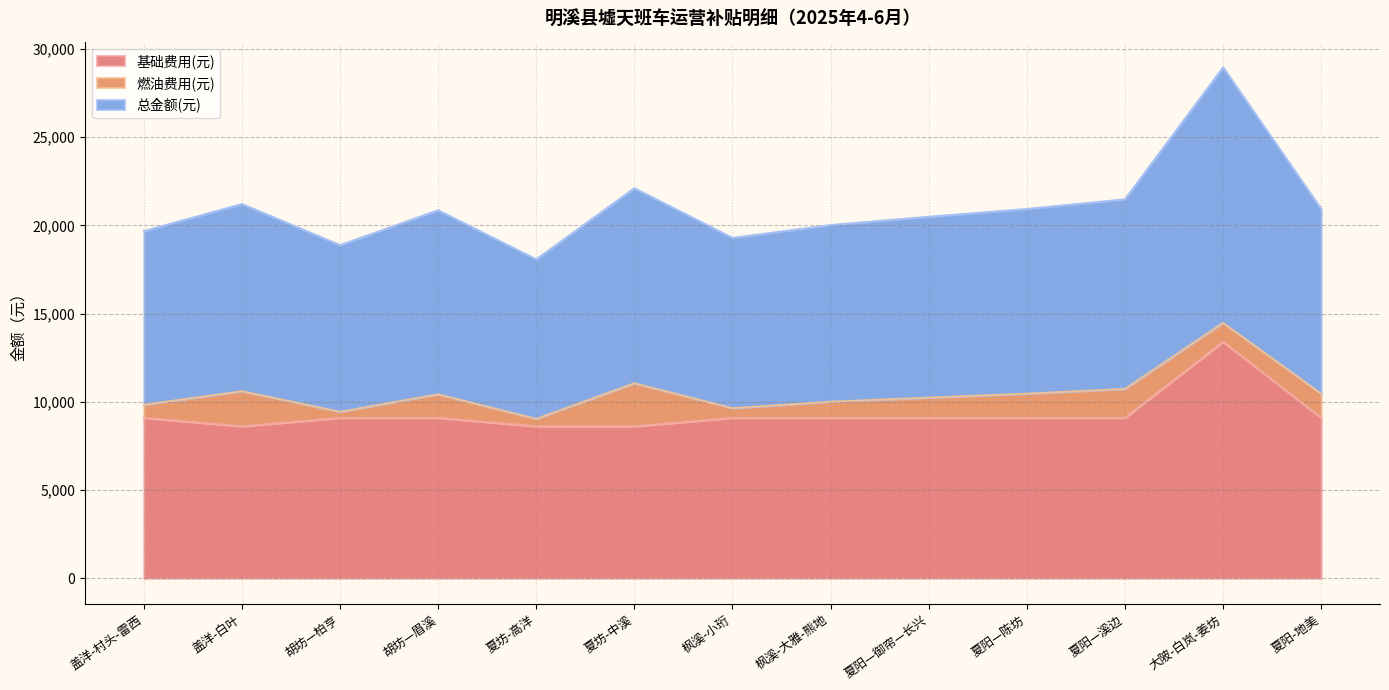

How many categories are shown in the chart?

13